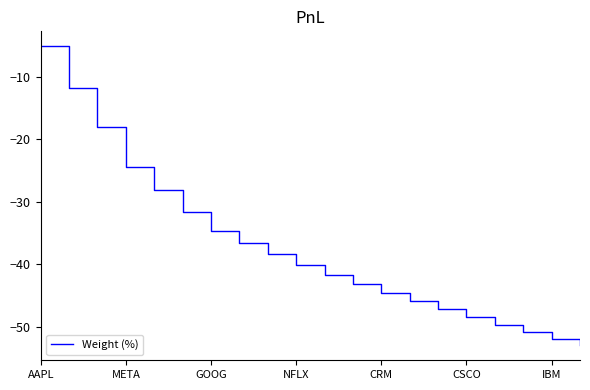

What is the minimum value shown in the chart?

-53.0